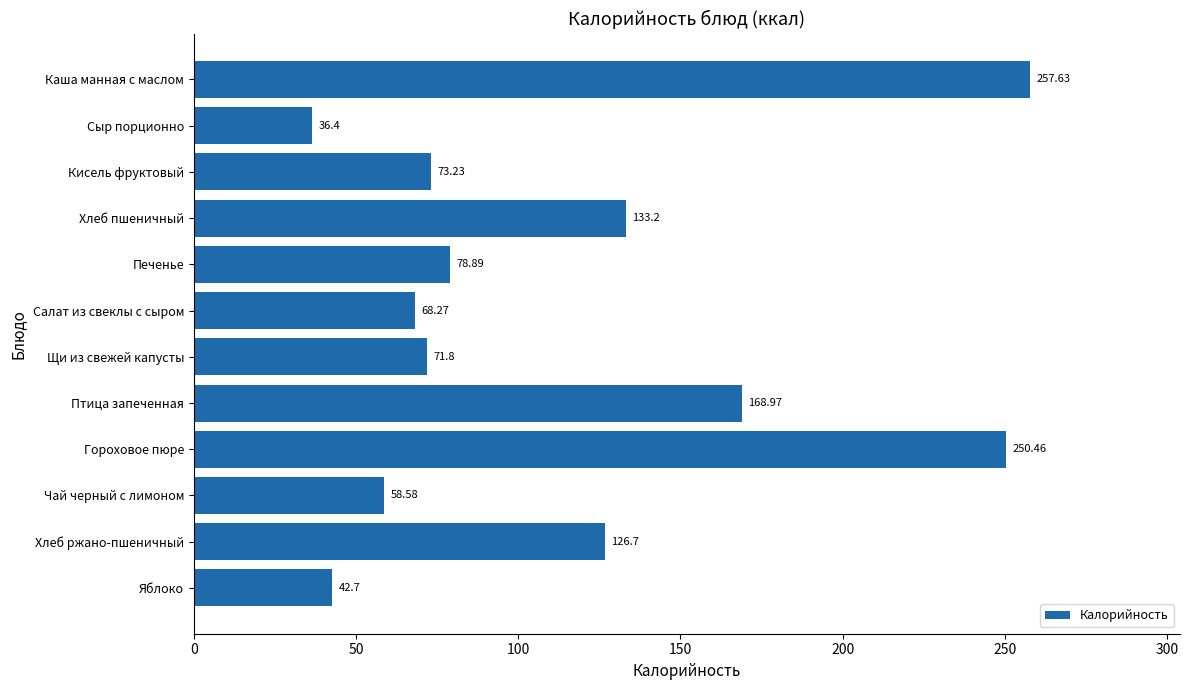

What is the sum of all values?

1366.8